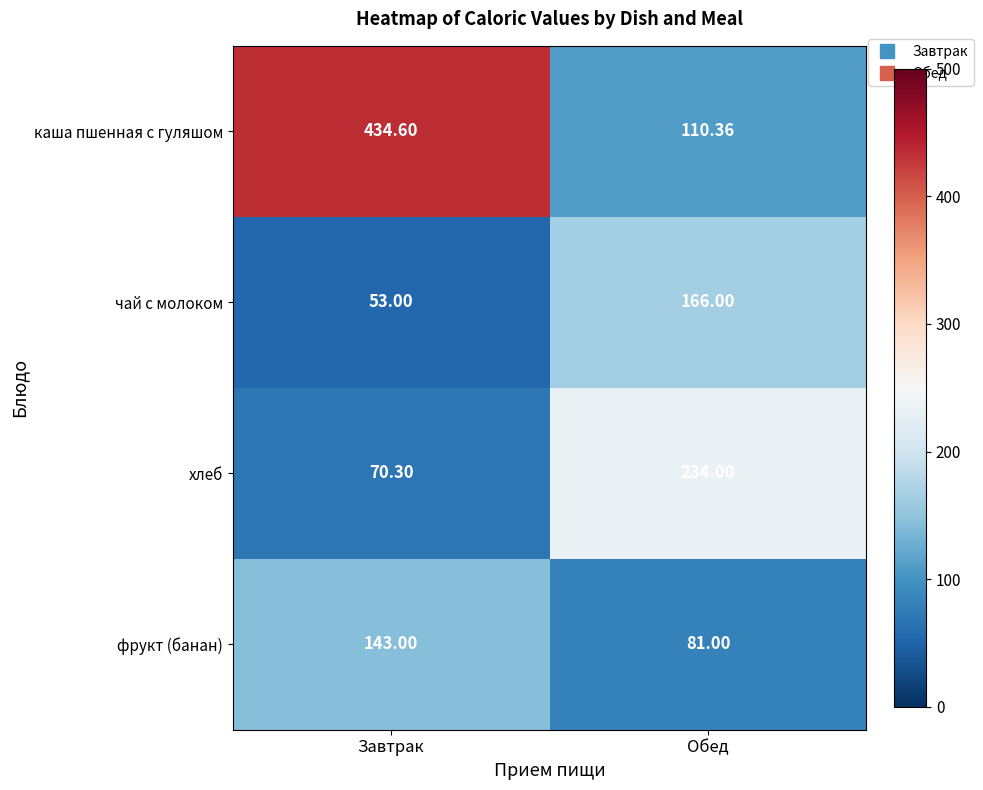

Is the value of каша пшенная с гуляшом at Обед greater than the value of фрукт (банан) at Обед?

Yes